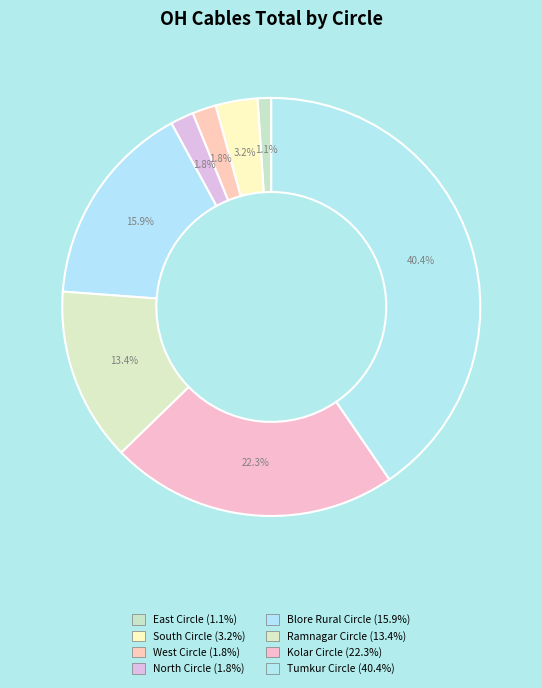

True or false: South Circle accounts for 3% of the total.

True